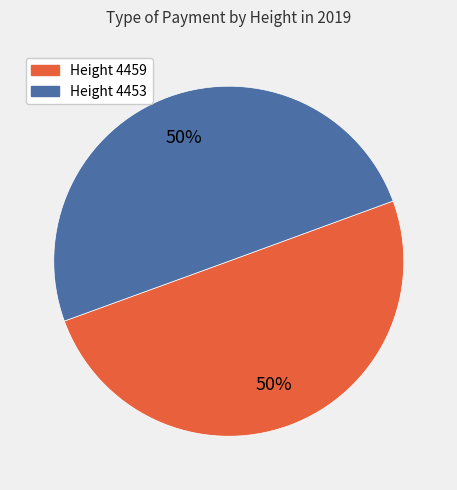

To the nearest percent, what is the average slice percentage?

50%